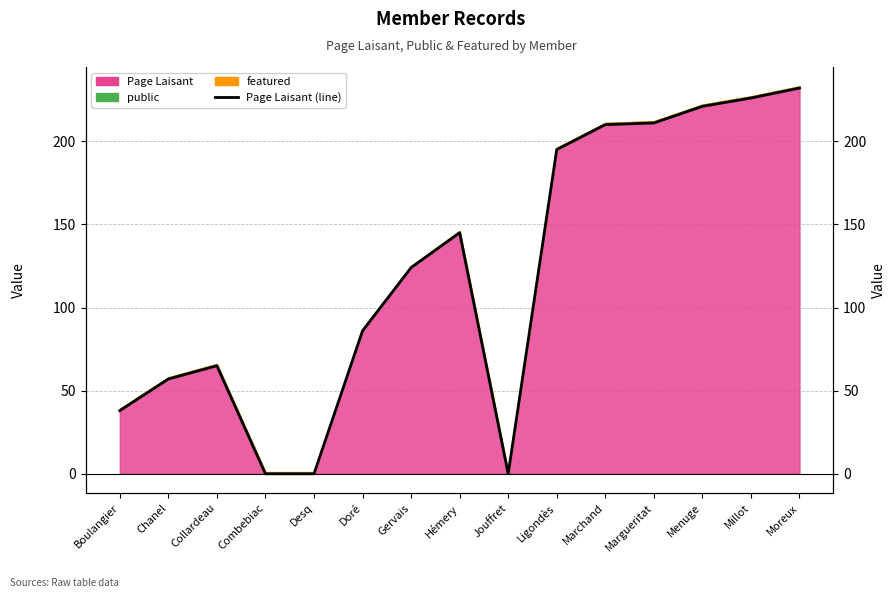

Where is the first local maximum?

Collardeau